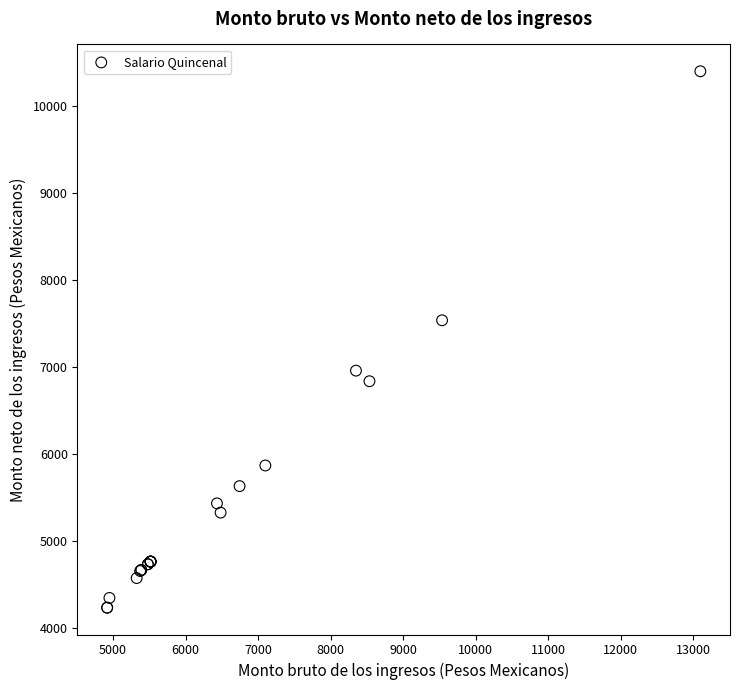

What Y value in the scatter plot is closest to 7317?

7537.8